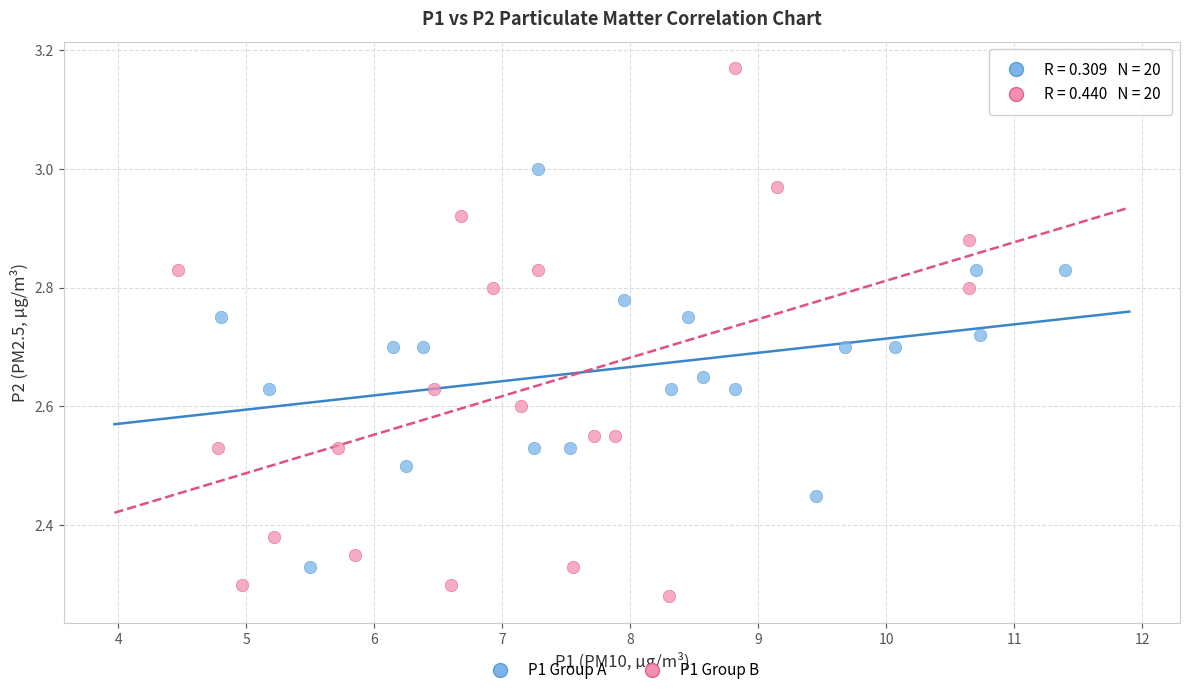

Which series contains the lowest Y value?

P1 Group B